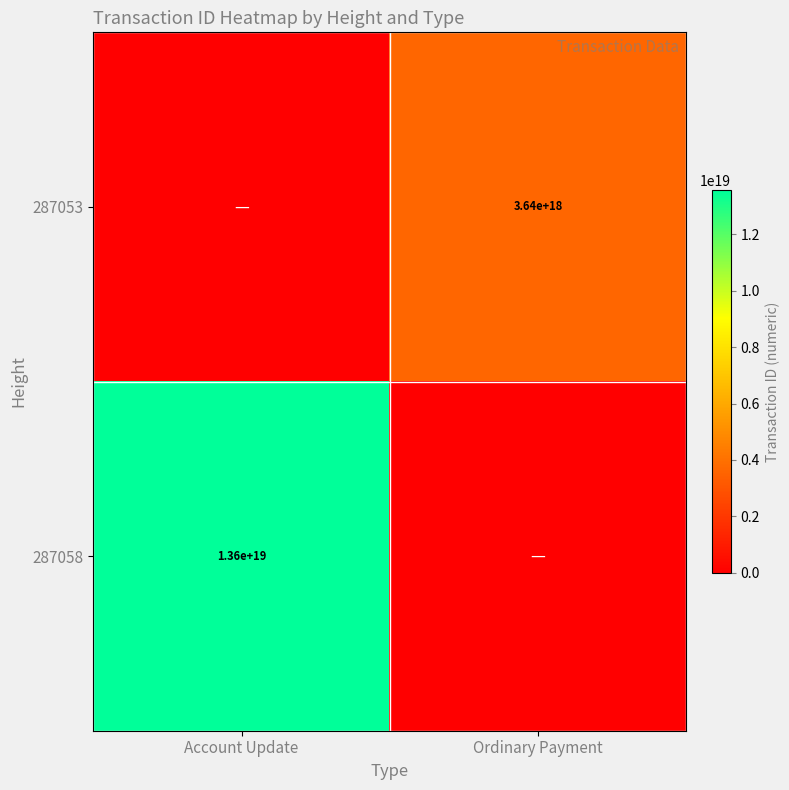

True or false: 287053 has a value of 4735215536709692416 at Ordinary Payment.

False